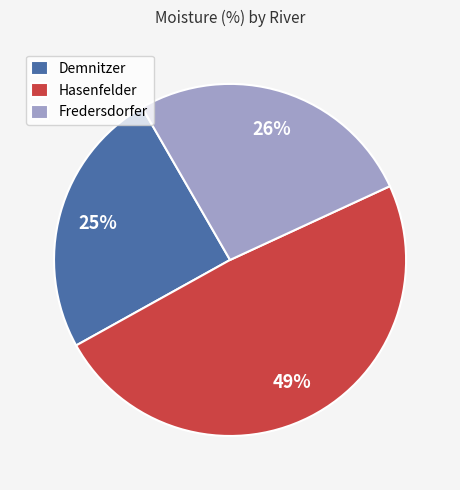

To the nearest percent, what percentage of the pie is Demnitzer?

25%